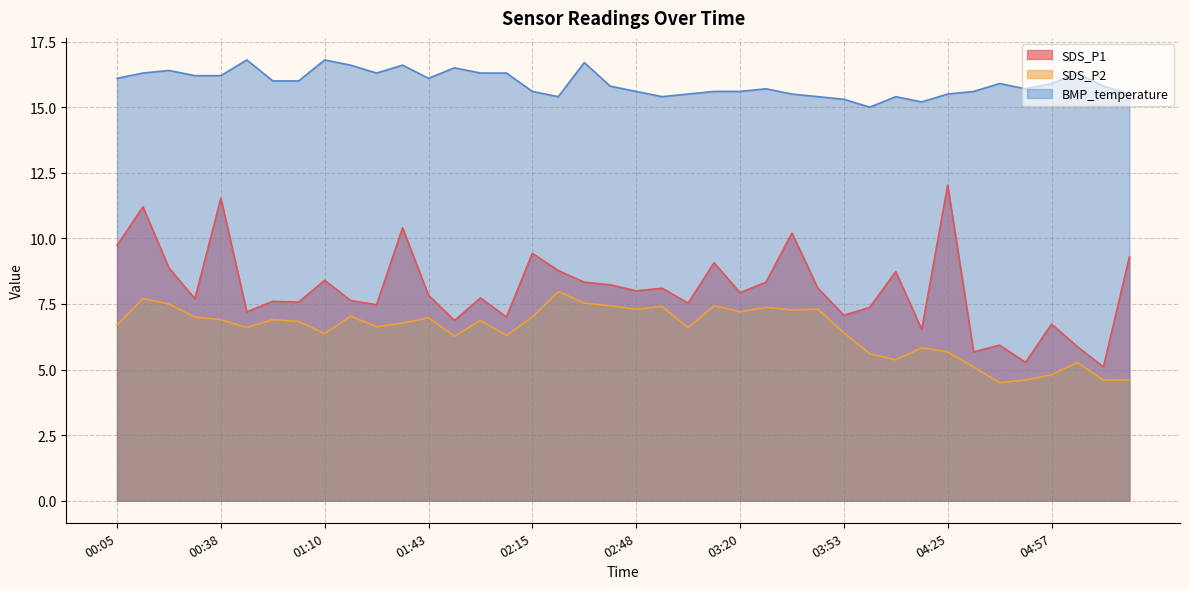

The value of BMP_temperature at 01:43 is 16.1. True or false?

True